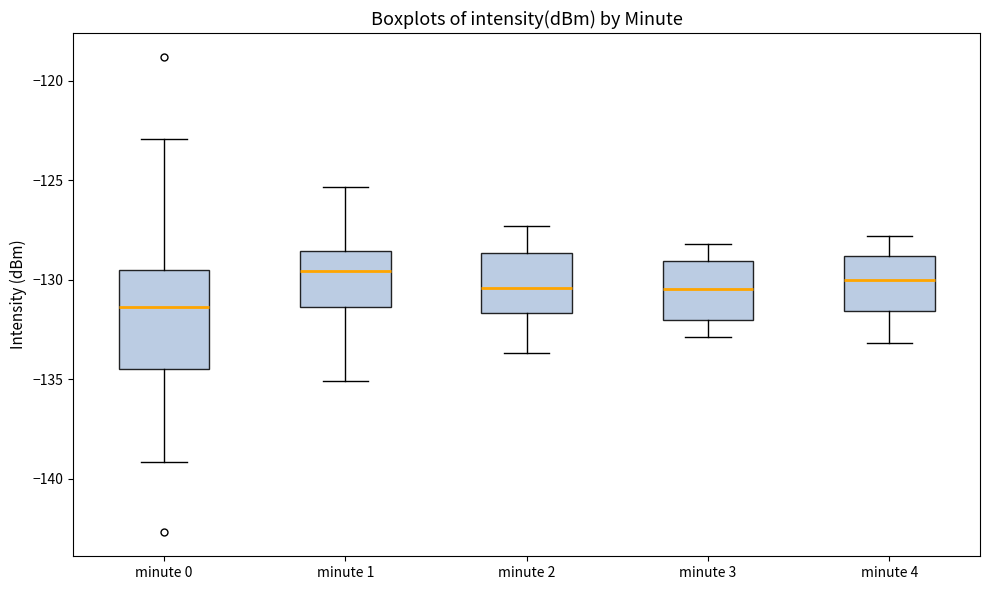

Which box is the tallest, from its lower edge to its upper edge?

minute 0